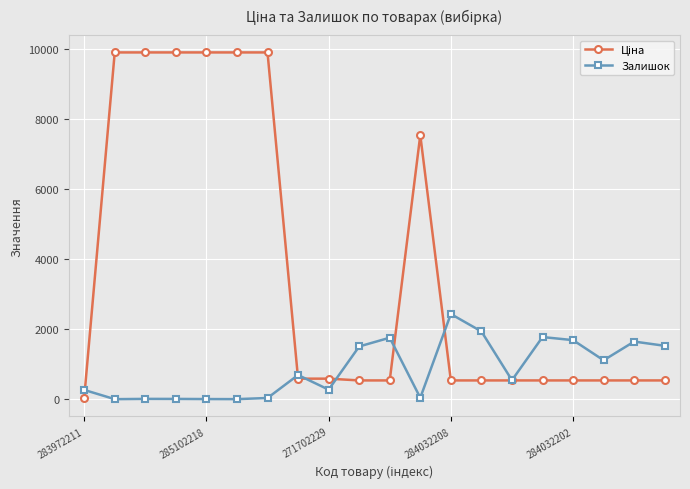

At how many categories does at least one series exceed 4359?

7